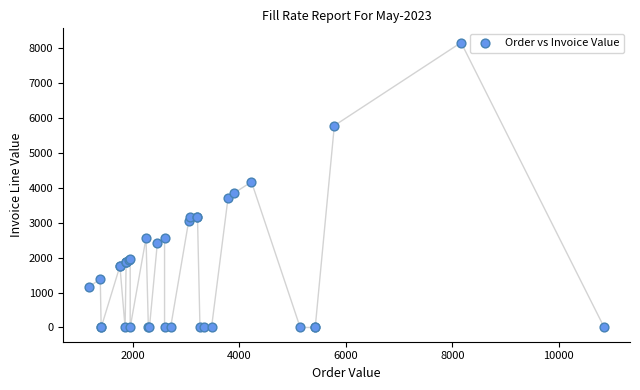

What Y value in the scatter plot is closest to 4082?

4173.6